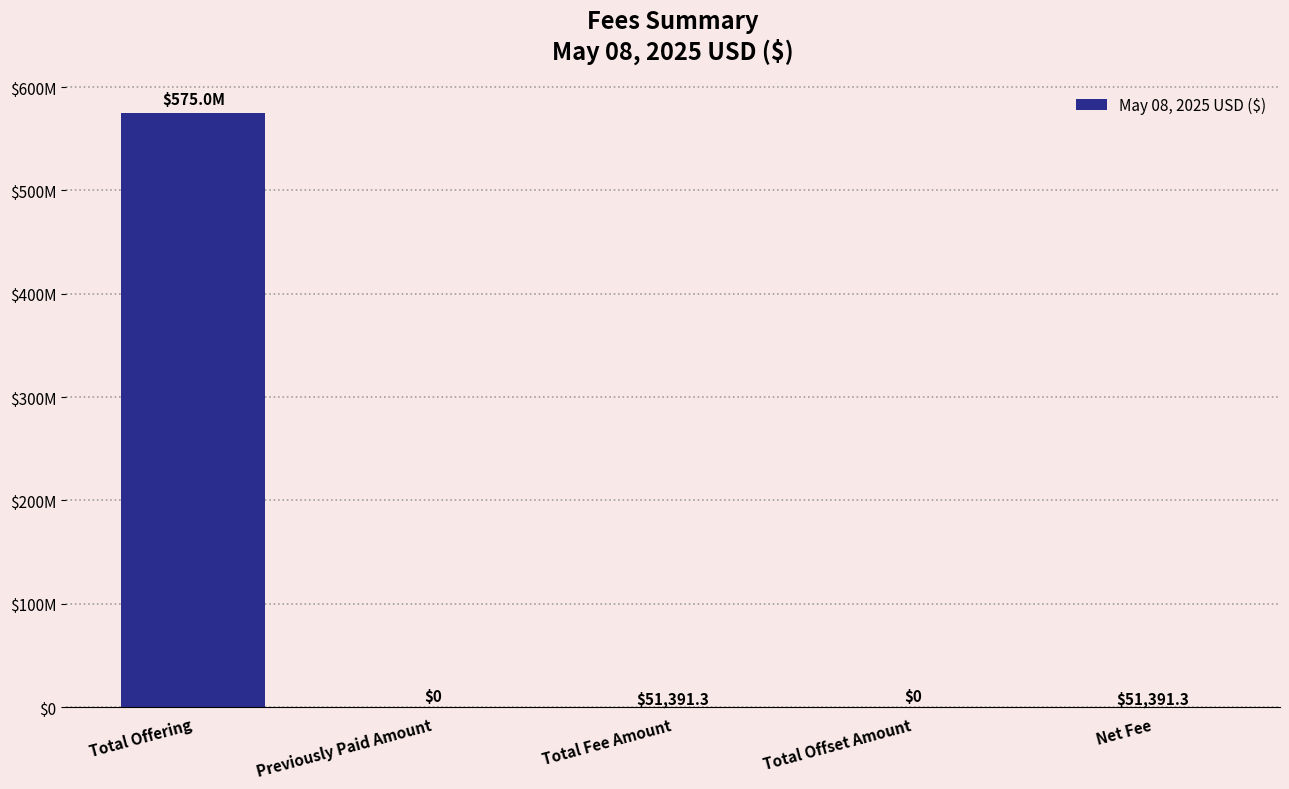

Reading left to right, extract all data points from this chart.

Total Offering=574999980.0	Previously Paid Amount=0.0	Total Fee Amount=51391.3	Total Offset Amount=0.0	Net Fee=51391.3